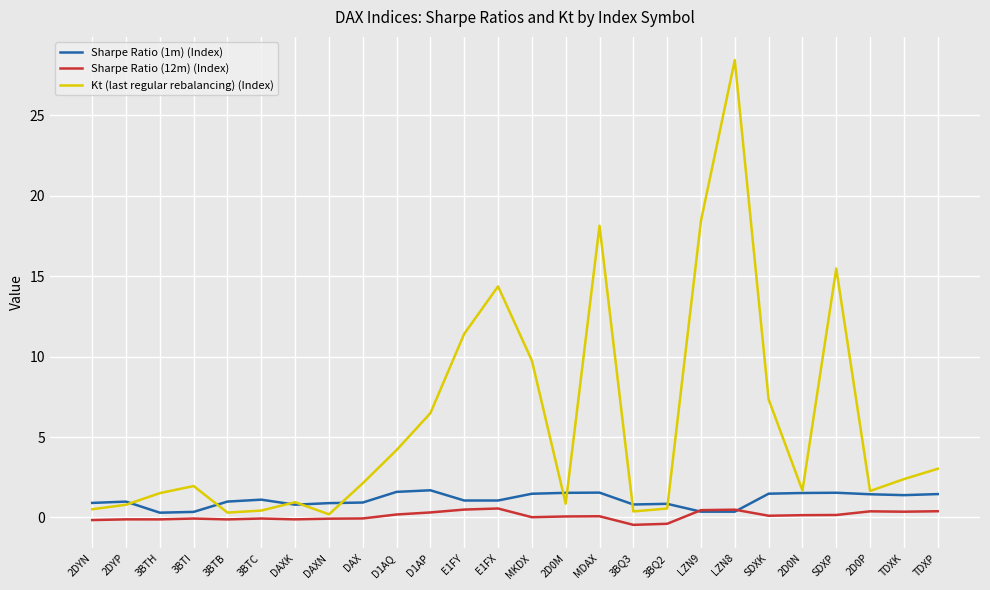

What is the difference between the highest and lowest values at 2D0M?

1.5